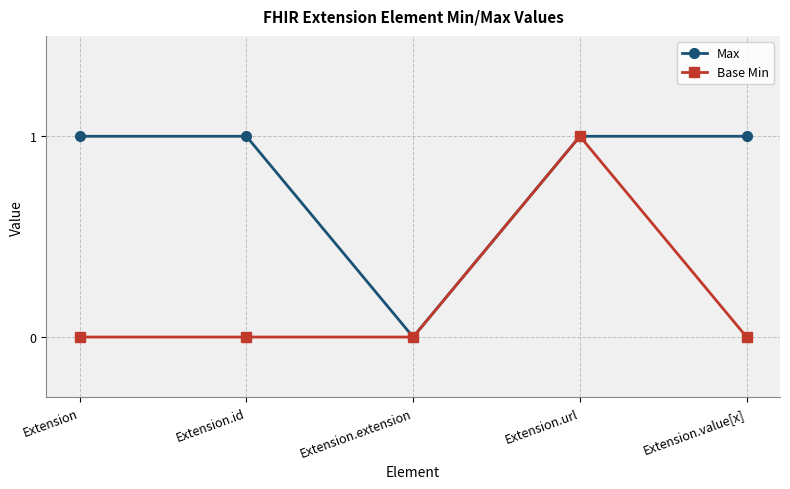

The Base Min series shows -1 at Extension.value[x]. True or false?

False